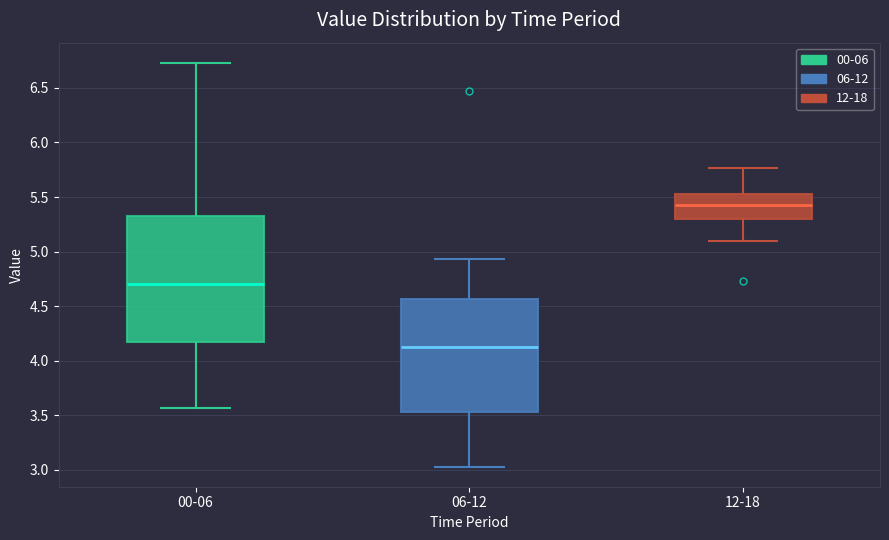

Reading left to right, transcribe this box plot: for each box, give where its median line is, the range the box spans, and where its two whiskers end, as read against the y-axis. The values are not printed on the chart, so give them approximately, as read against the axis.

00-06: median 4.70, box 4.15 to 5.35, whiskers 3.55 to 6.75
06-12: median 4.15, box 3.55 to 4.55, whiskers 3.05 to 4.95
12-18: median 5.45, box 5.30 to 5.55, whiskers 5.10 to 5.75